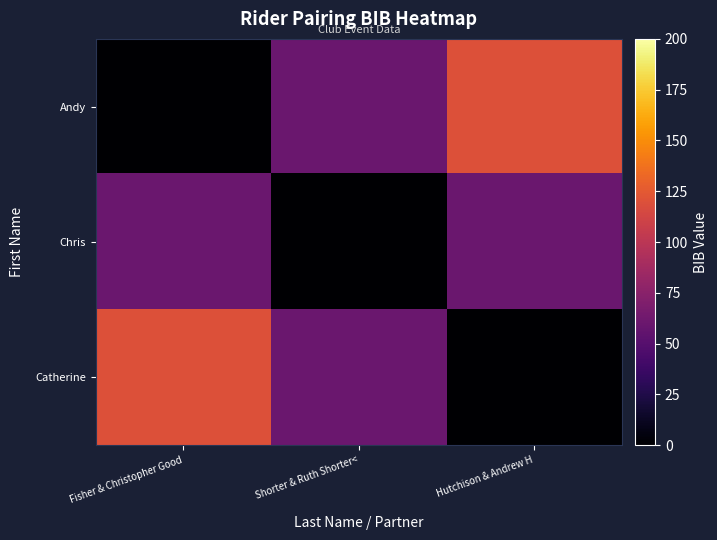

Rank the series at Fisher & Christopher Good from lowest to highest value.

Andy, Chris, Catherine